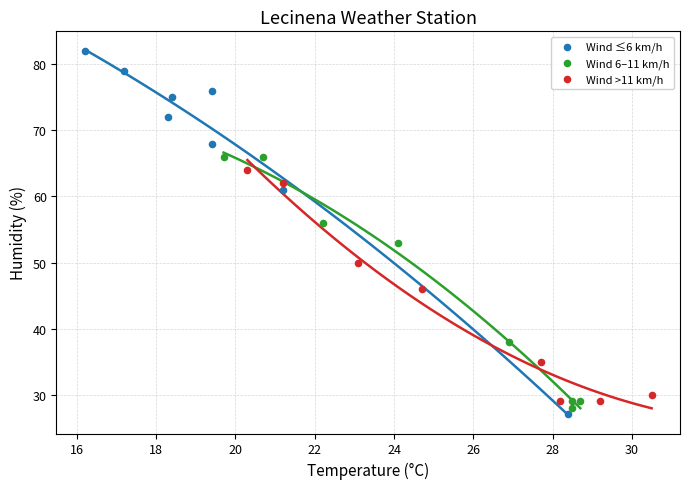

Which series contains the lowest Y value?

Wind ≤6 km/h